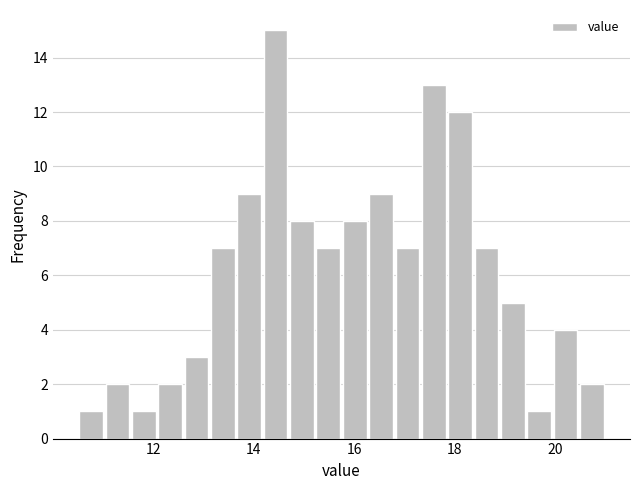

Read against the x-axis, roughly where is the centre of the tallest bar?

14.4